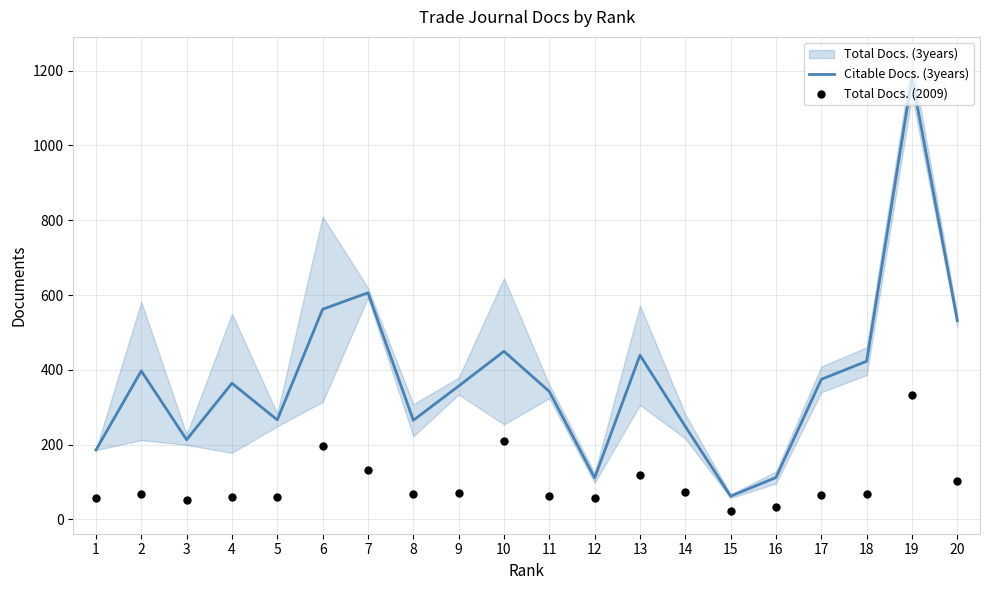

Which series has the largest Y range (max minus min)?

Citable Docs. (3years)